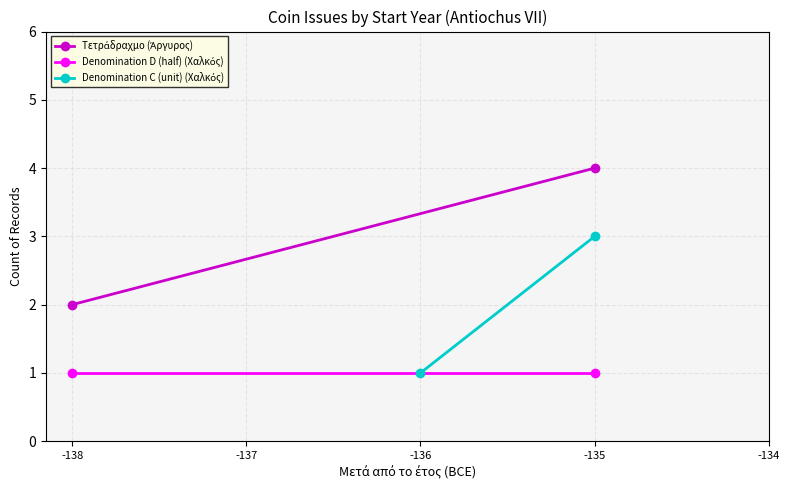

List the series in order of their peak value, lowest first.

Denomination D (half) (Χαλκός), Denomination C (unit) (Χαλκός), Τετράδραχμο (Άργυρος)